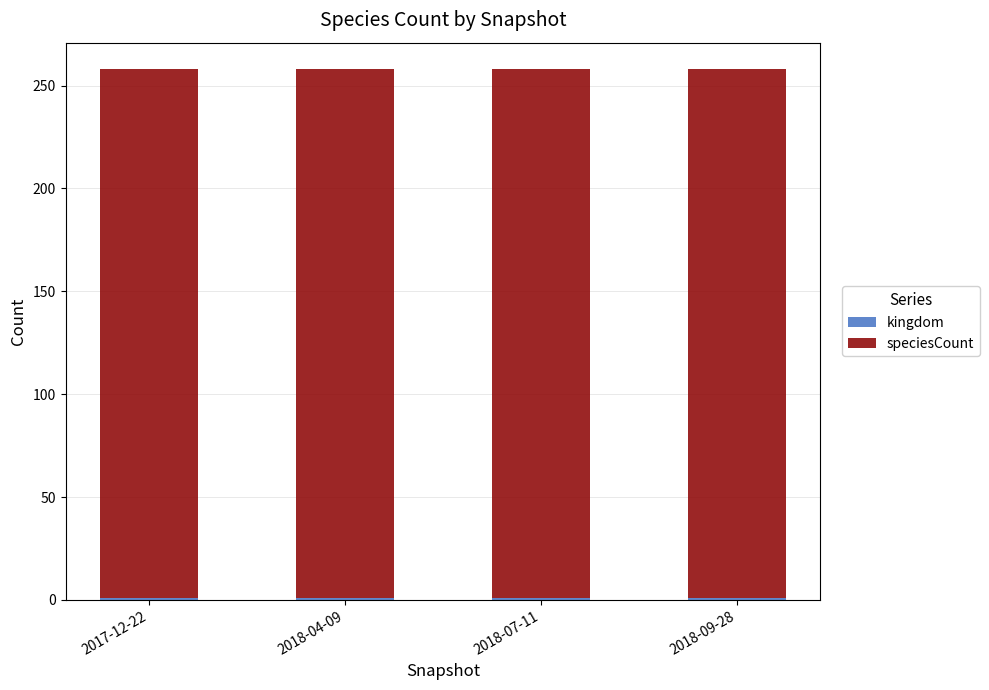

What is the value of the kingdom bar at the 1st from the left?

1